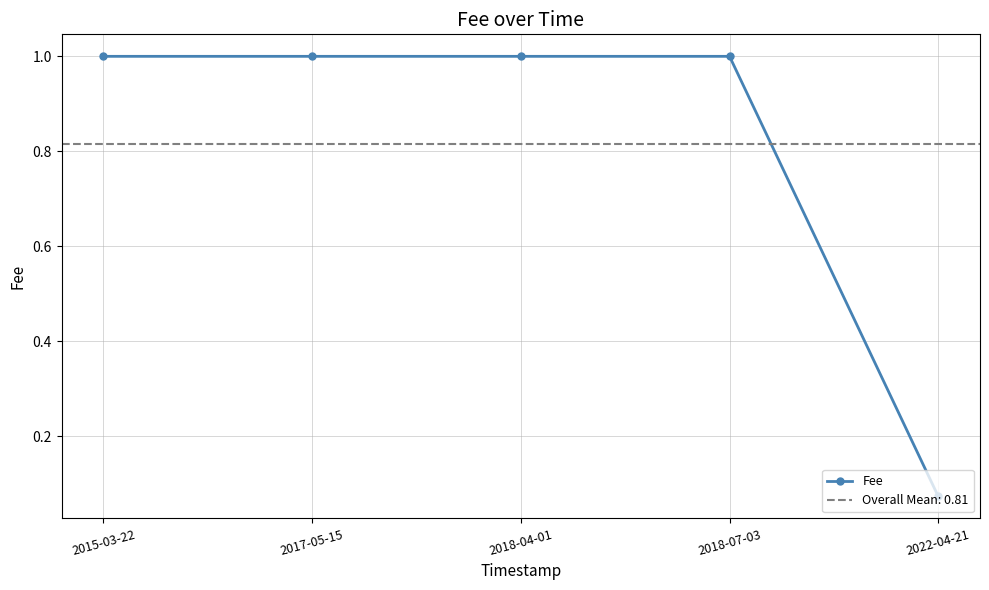

Rank the categories by value from highest to lowest.

2015-03-22, 2017-05-15, 2018-04-01, 2018-07-03, 2022-04-21